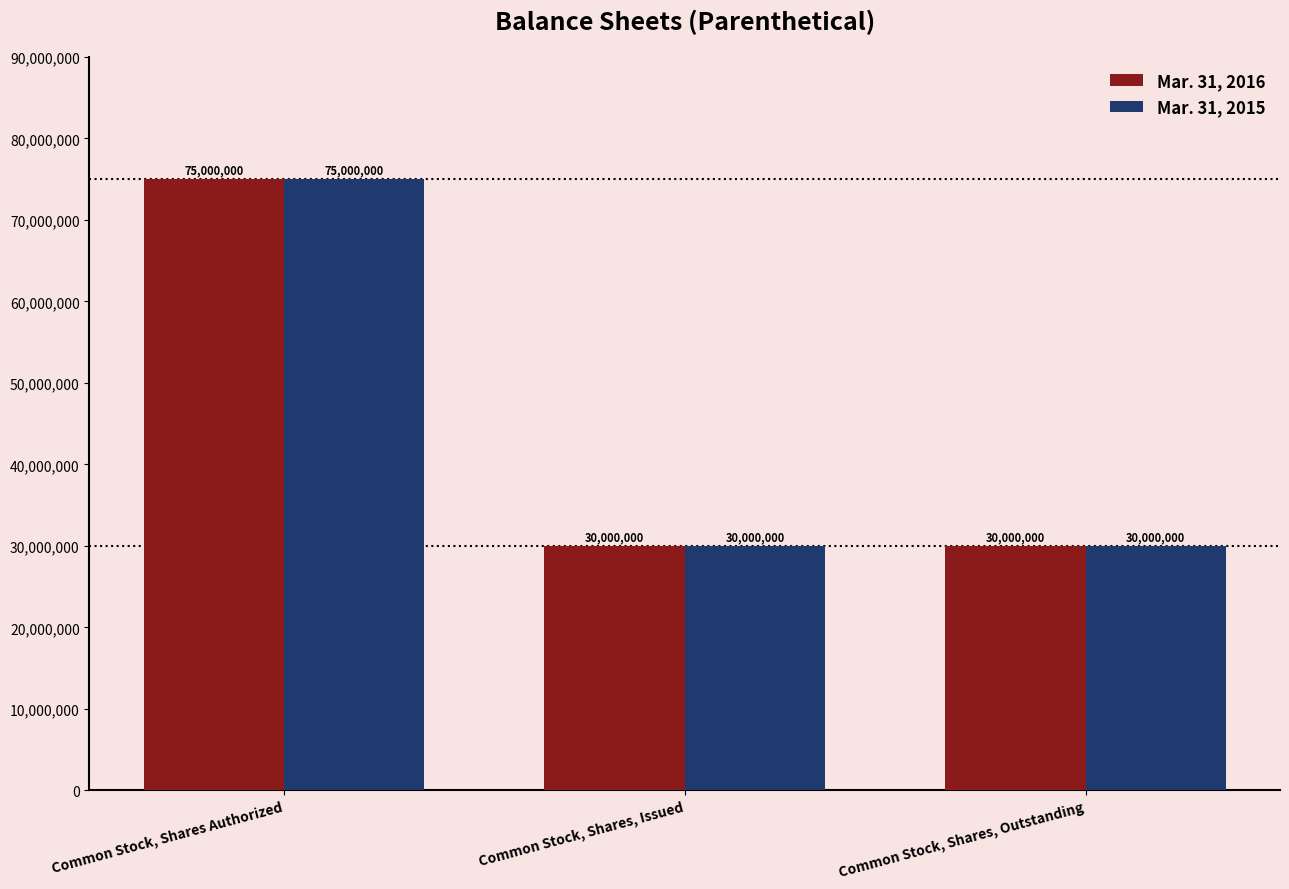

At which category is the sum across all series the highest?

Common Stock, Shares Authorized